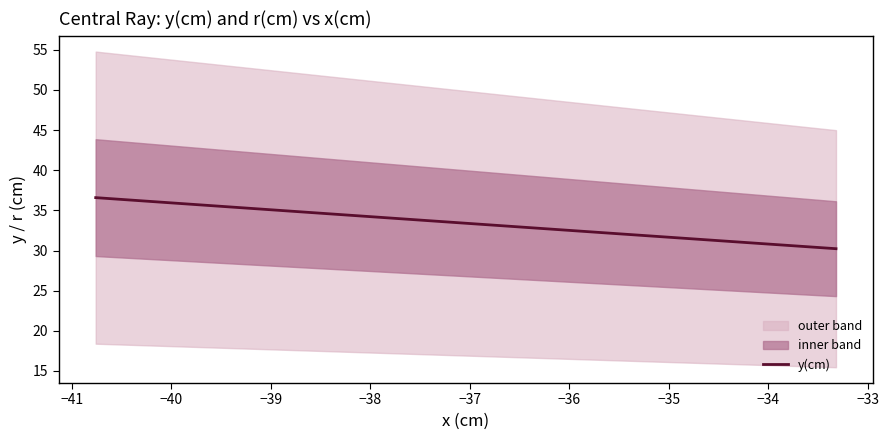

What is the lowest value of the y(cm) series?

30.2